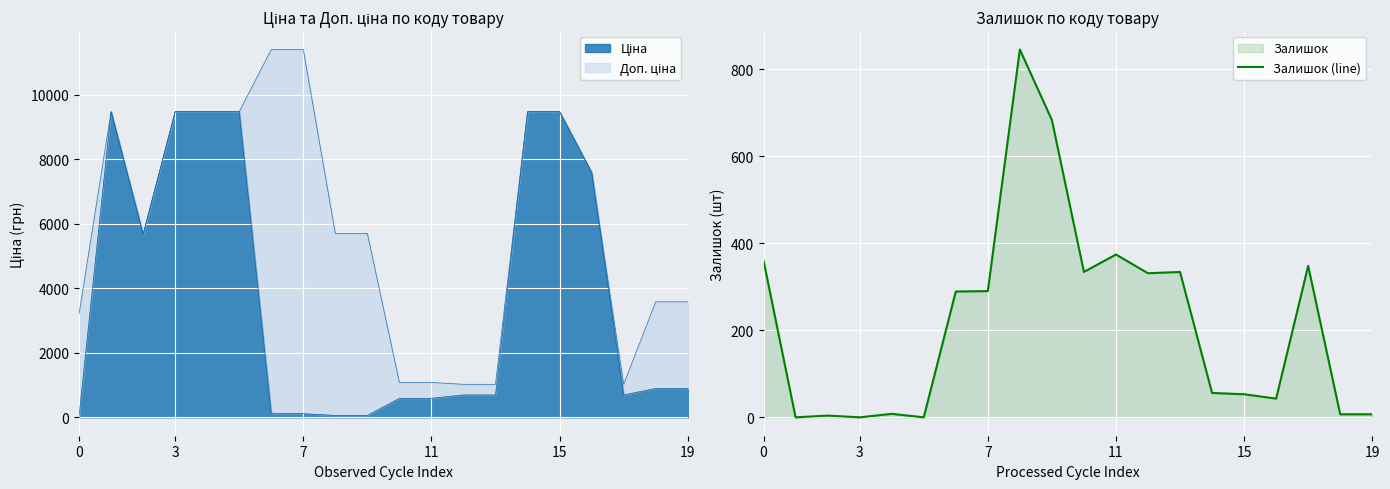

What is the value of the 3rd point from the left?

4